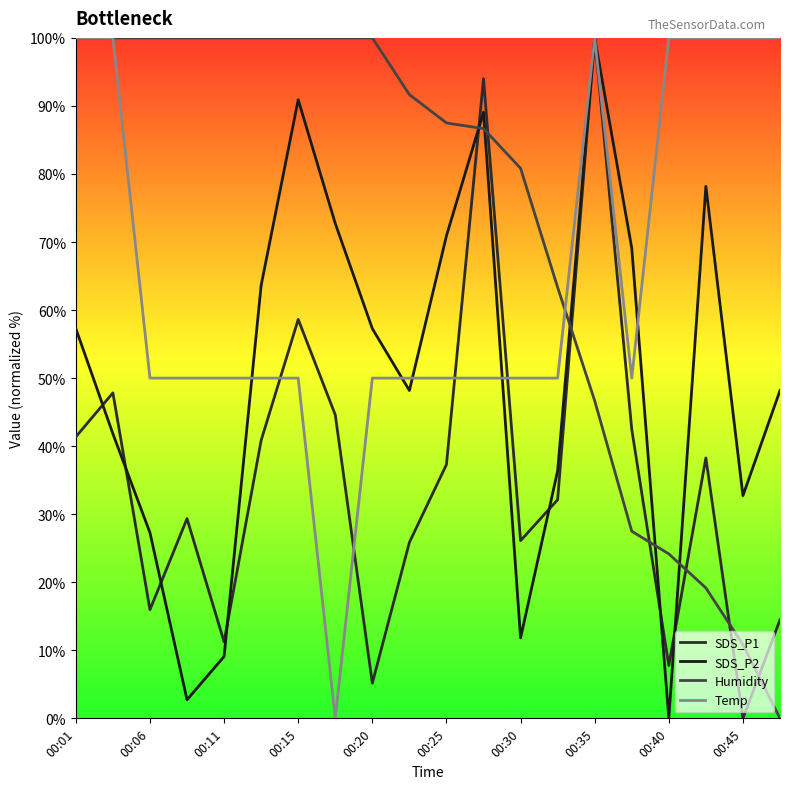

Where does the SDS_P1 series first go above 37?

00:01